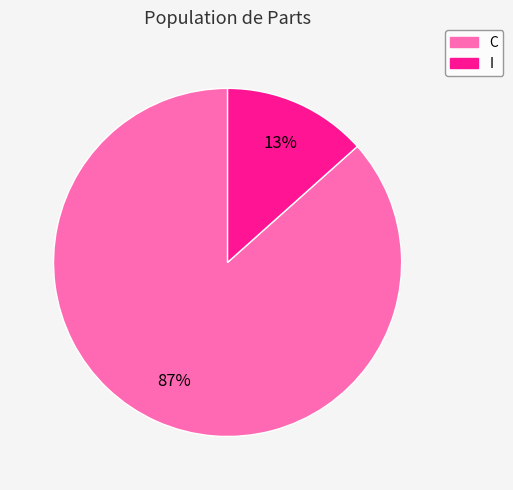

What percentage is the I slice, to the nearest percent?

13%